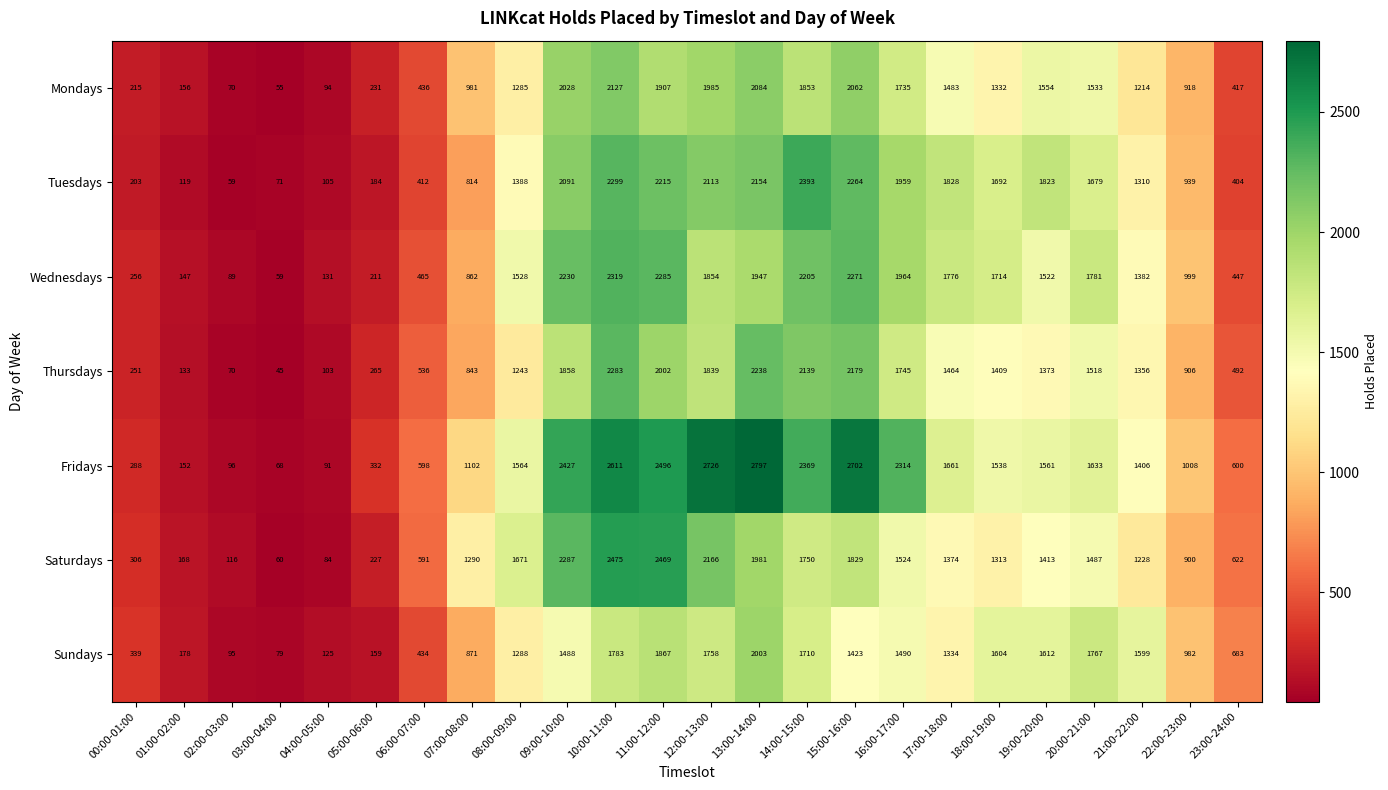

What is the spread (max minus min) of values at 22:00-23:00?

108